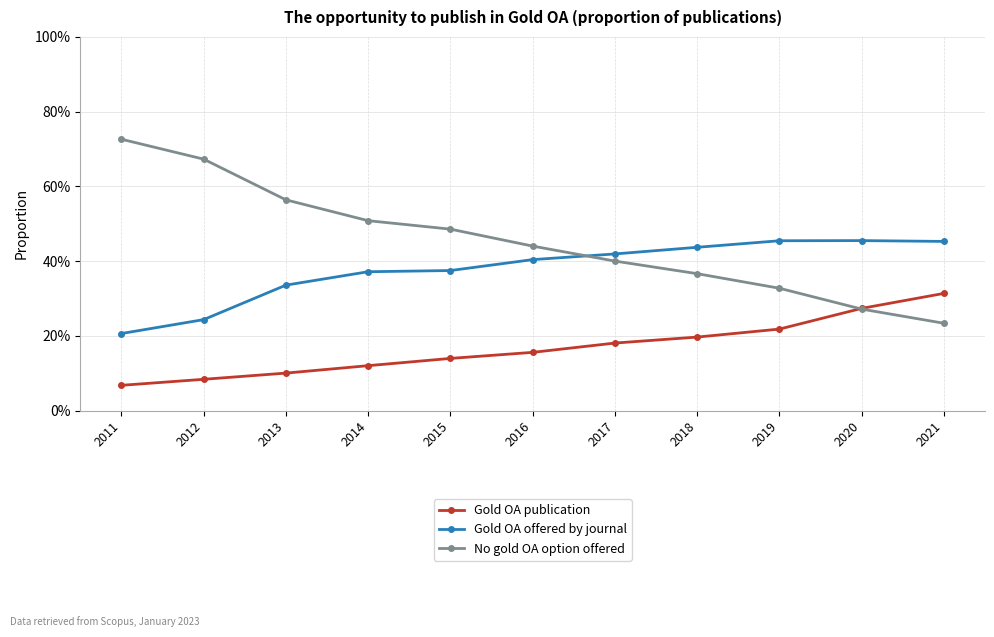

True or false: Gold OA publication and No gold OA option offered intersect in this chart.

True